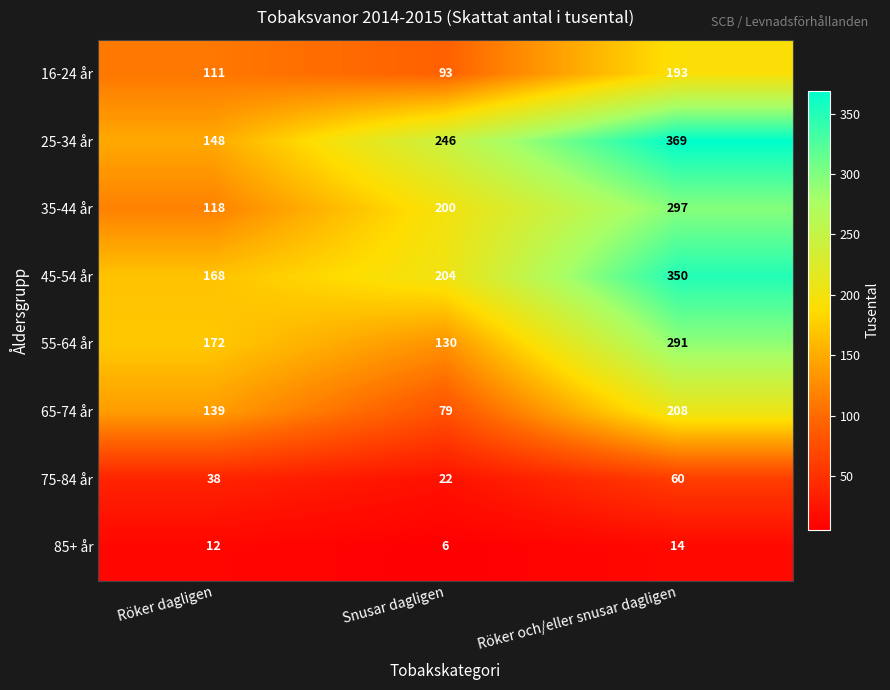

What is the smallest value displayed?

6